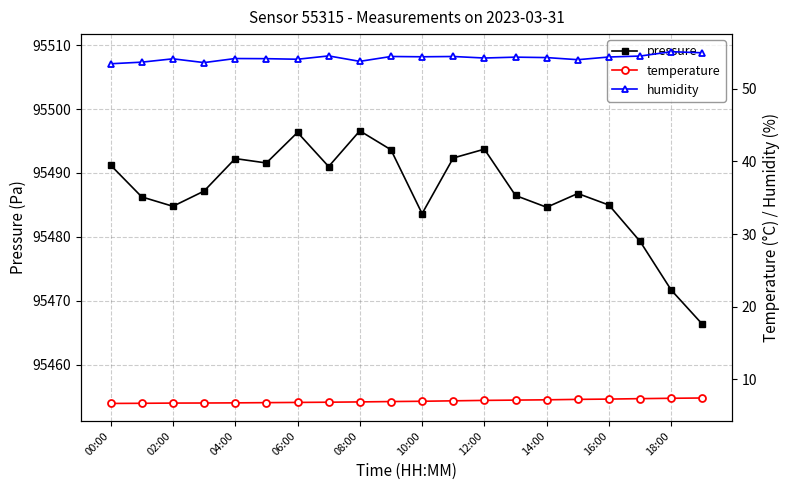

True or false: pressure has more than 1 points higher than both neighbors.

True